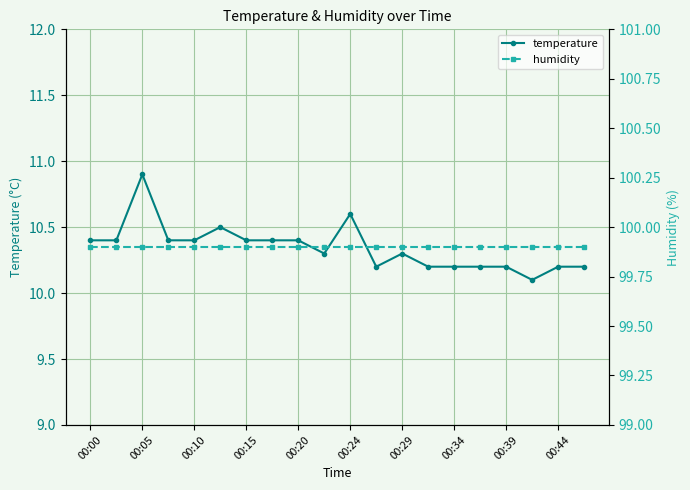

What is the value of the humidity point at the 13th from the left?

99.9